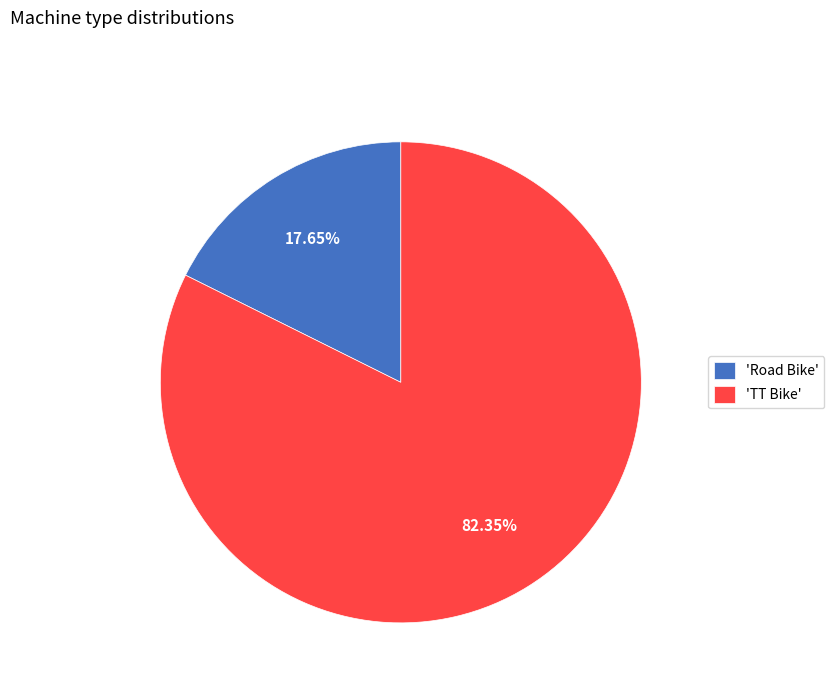

Between 'TT Bike' and 'Road Bike', which is larger?

'TT Bike'